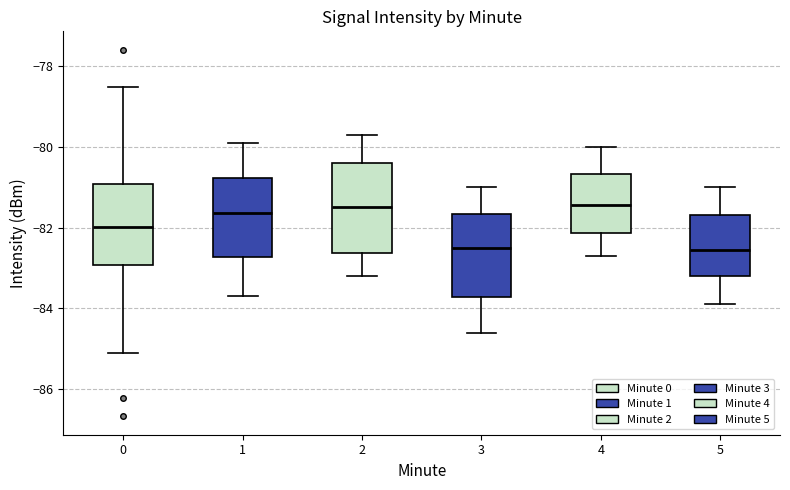

Where does the median line of the box at x = 4 sit on the y-axis? The values are not printed on the chart, so give them approximately, as read against the axis.

-81.4